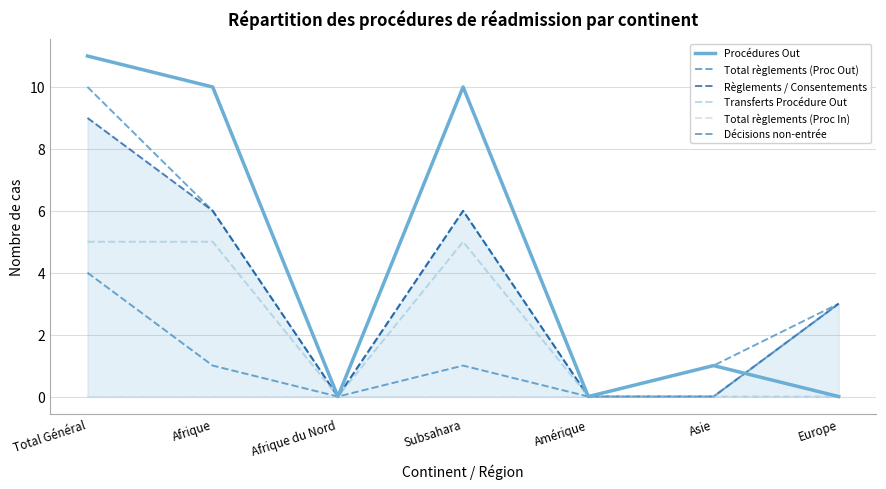

Between Afrique du Nord and Asie, which is larger?

Asie